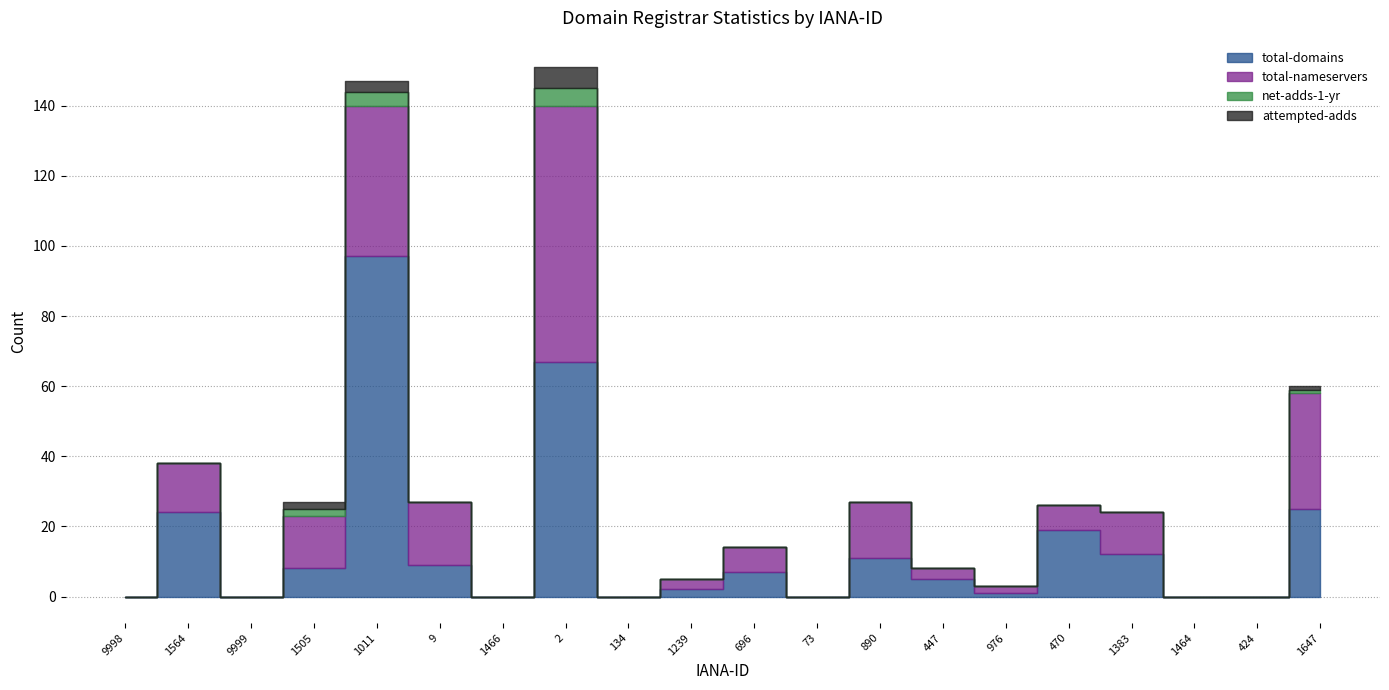

Where is the first local maximum for net-adds-1-yr?

1011